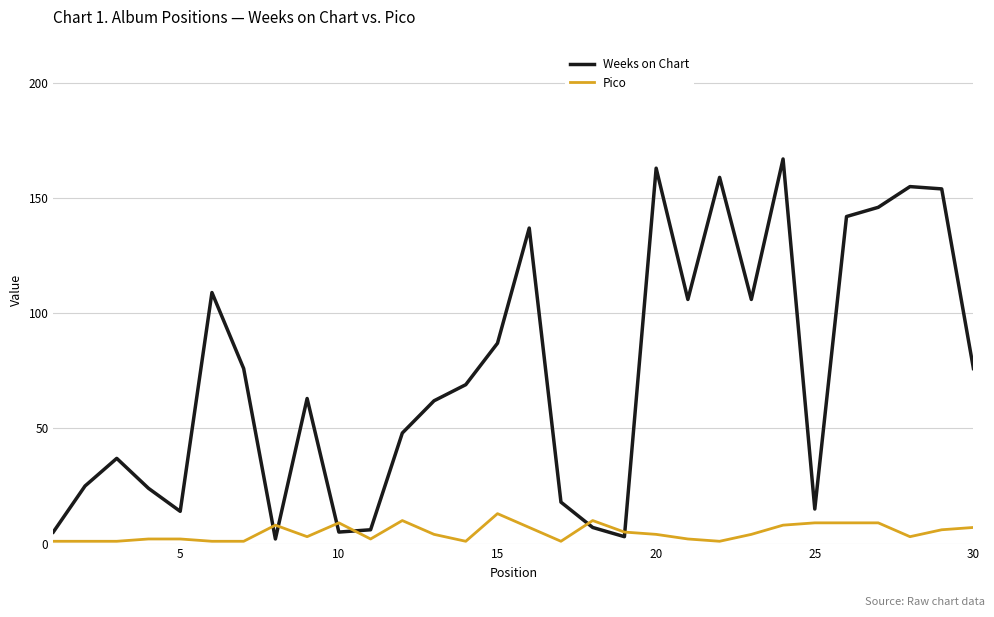

Rank the series by their average value, from highest to lowest.

Weeks on Chart, Pico